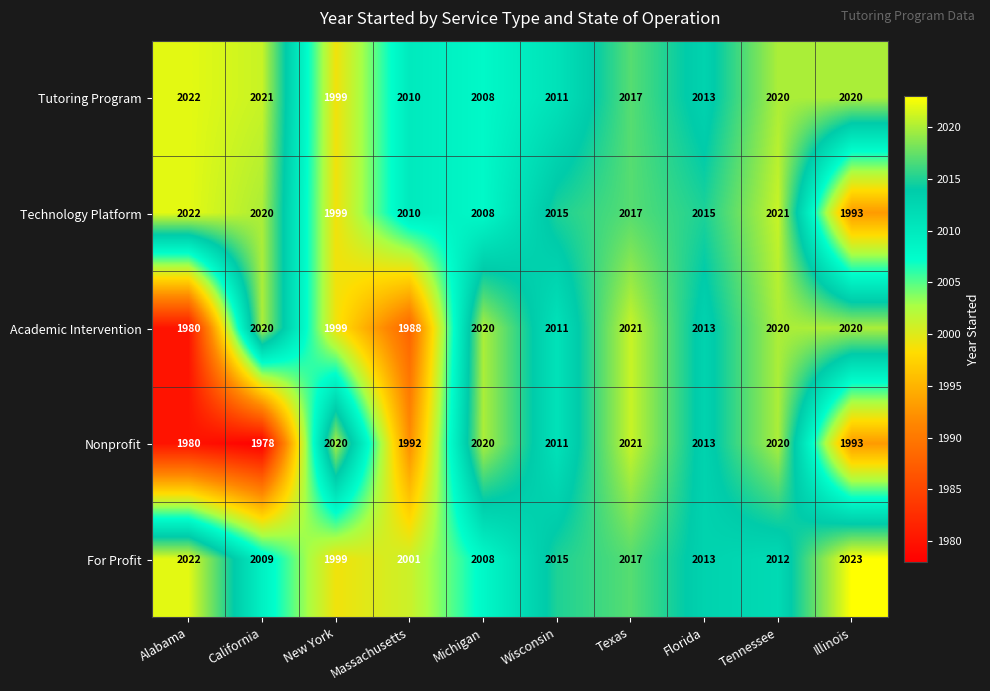

What is the sum of the Technology Platform values at Florida and Texas?

4032